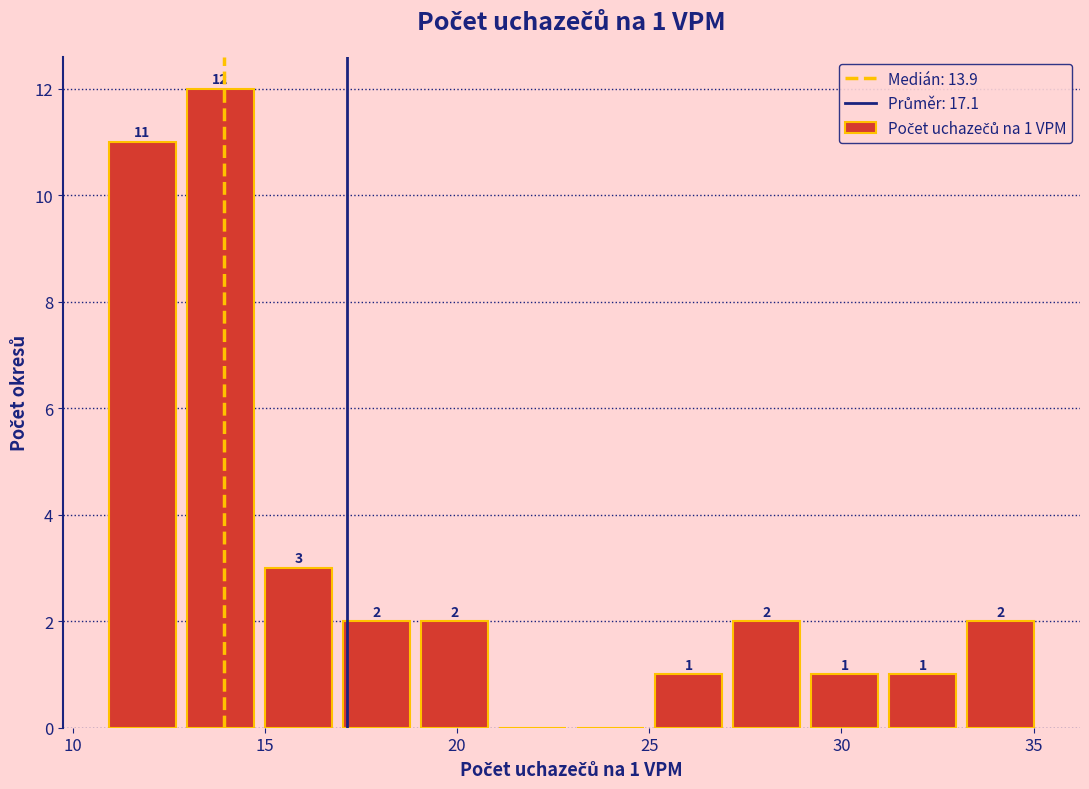

Over which range of the x-axis is the bar tallest?

13 to 15